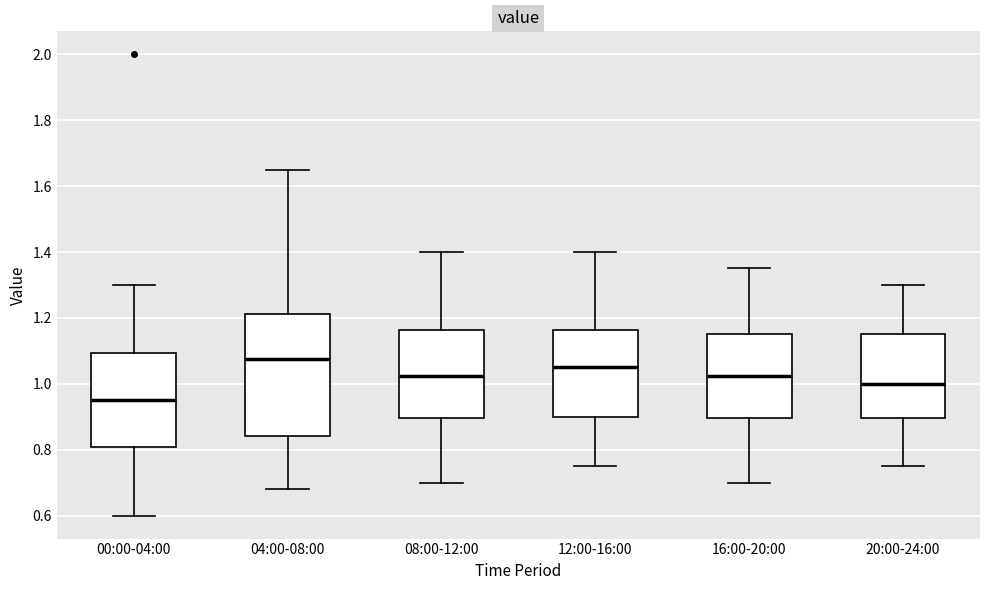

Which box's median line is the lowest?

00:00-04:00